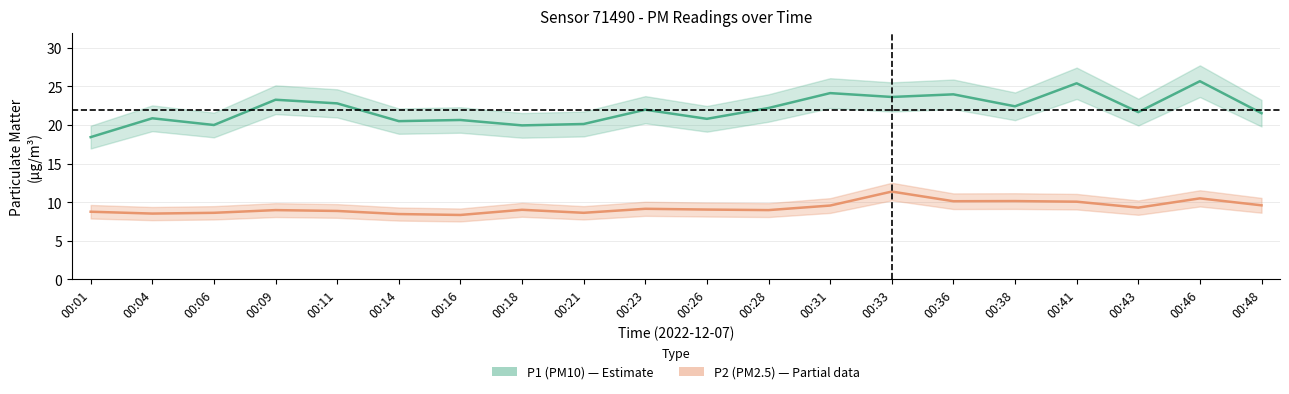

The value of P1 (PM10) at 00:16 is 9.1. True or false?

False